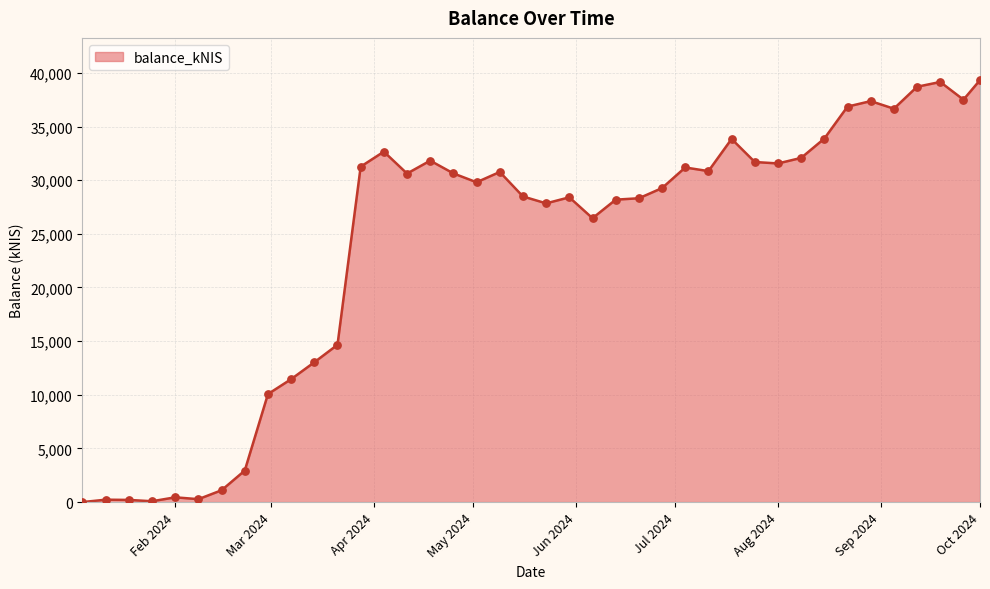

What is the greatest value displayed?

39327.0